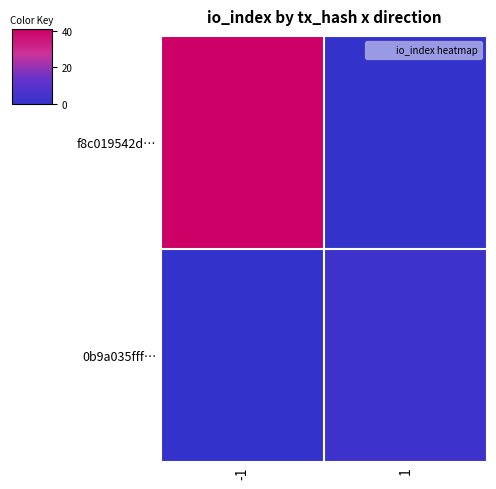

At which category is the sum across all series the highest?

-1